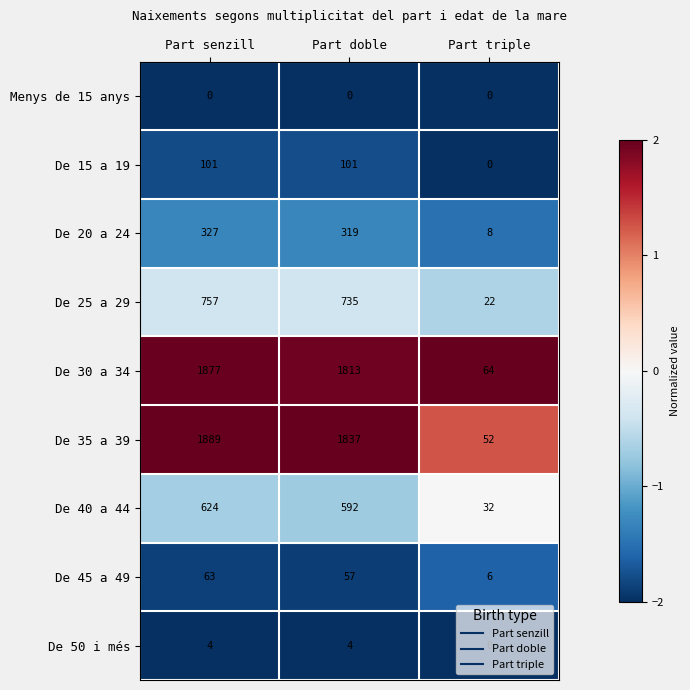

What is the greatest value displayed?

1889